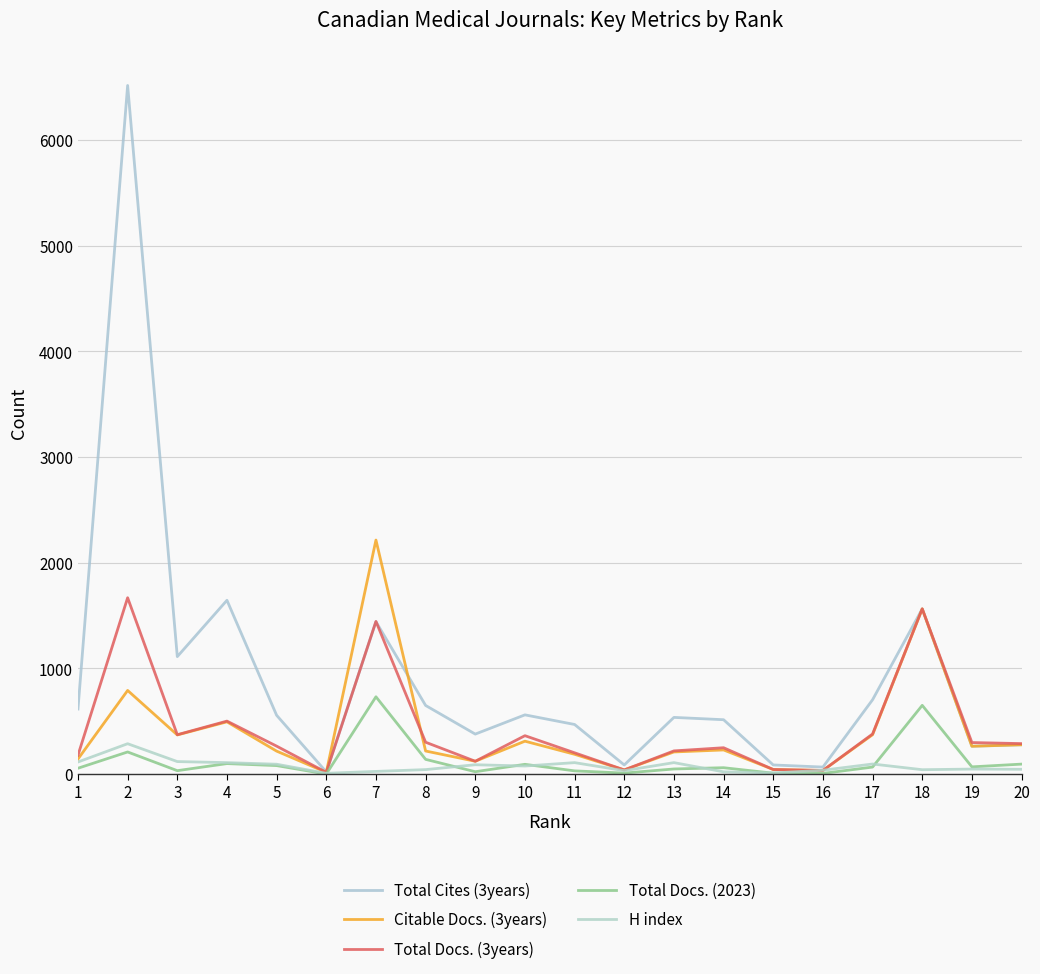

True or false: Total Docs. (2023) and Total Cites (3years) intersect in this chart.

False